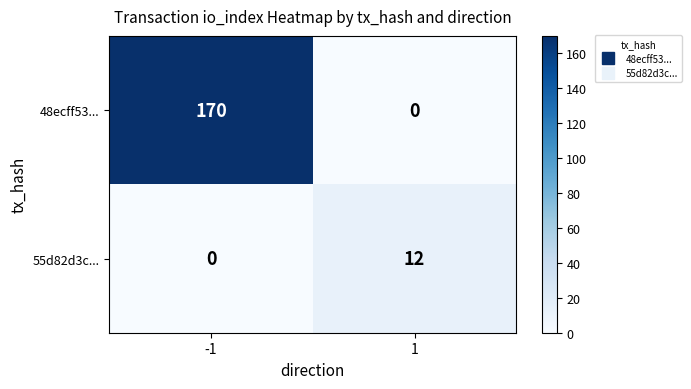

What is the total value across all series at -1?

170